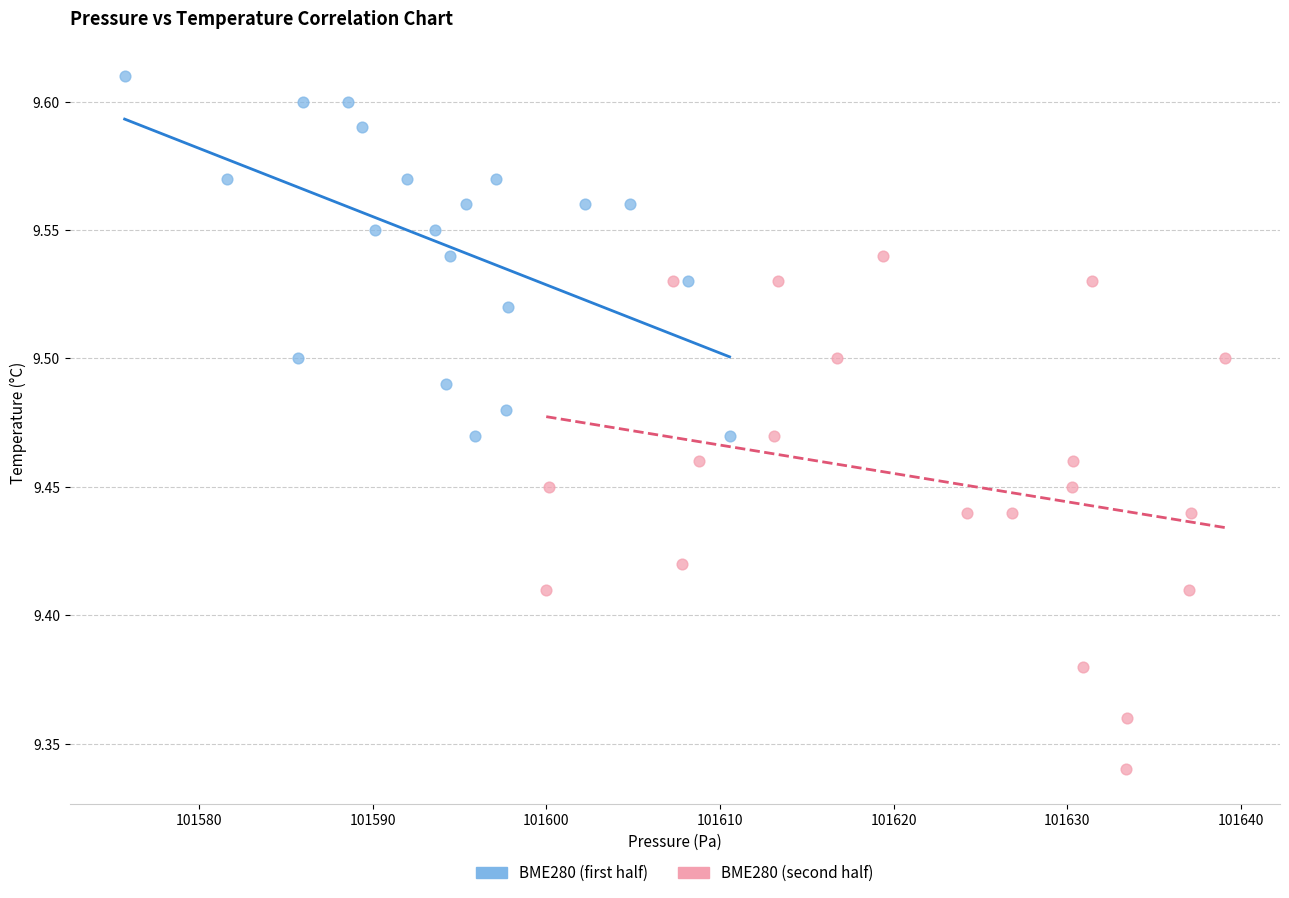

Which series contains the lowest Y value?

BME280 (second half)